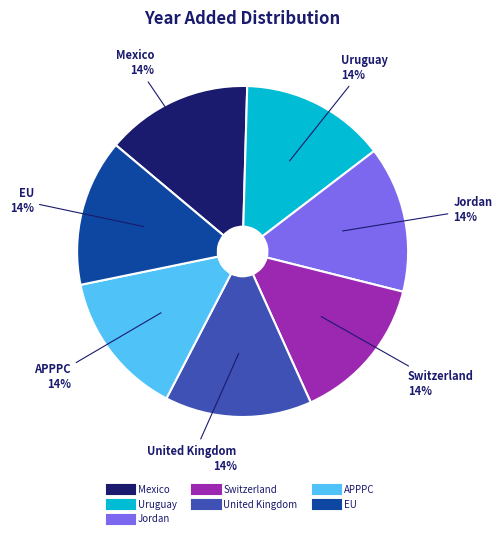

How many segments does this pie chart have?

7